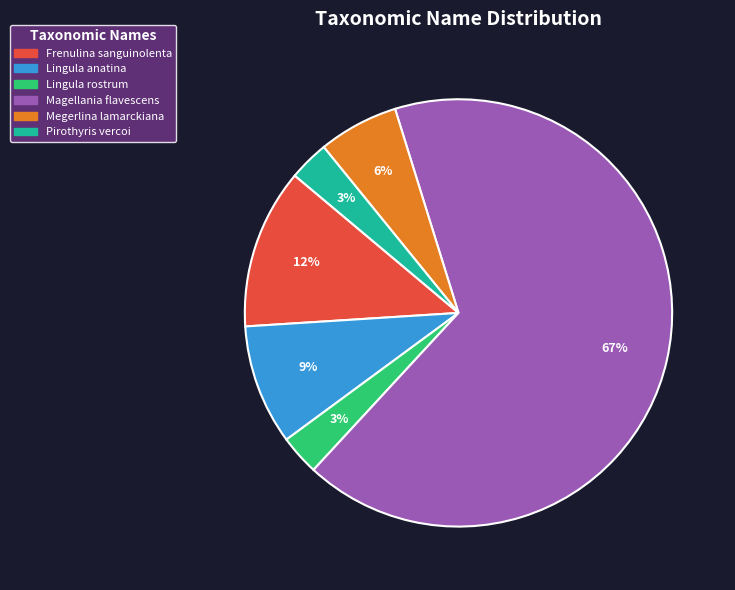

To the nearest percent, what is the difference between the largest and smallest slice percentages?

64%